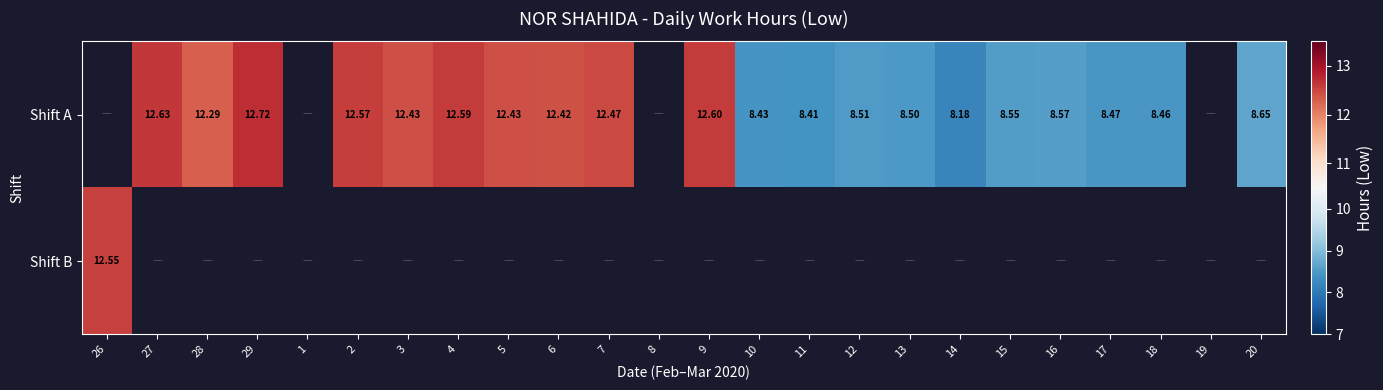

Which category has the lowest value in the Shift B series?

26